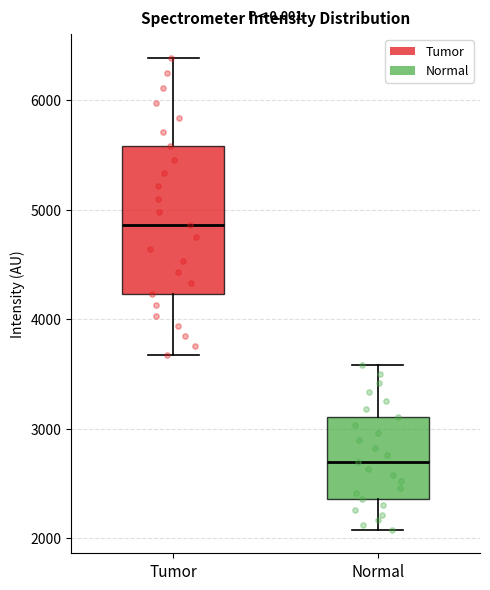

Which box's median line is the highest?

Tumor